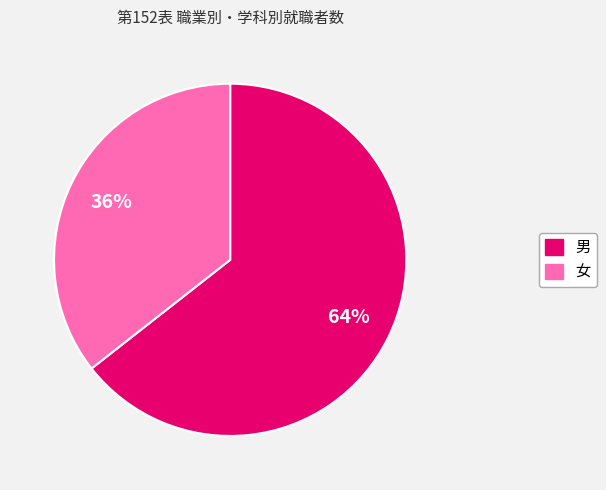

To the nearest percent, what portion does 男 represent?

64%